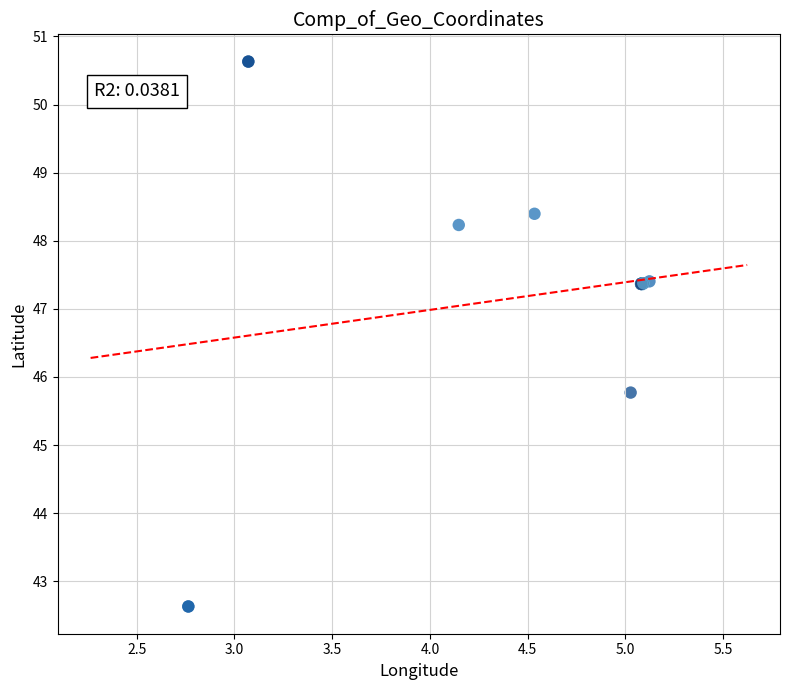

What Y value in the scatter plot is closest to 46?

45.8